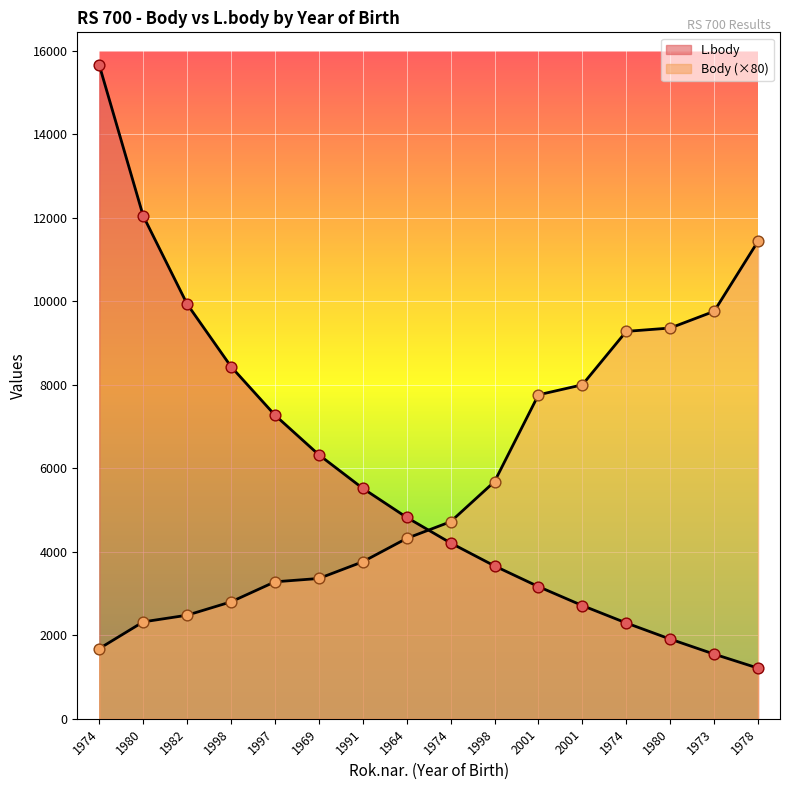

At which category is the sum across all series the highest?

1974